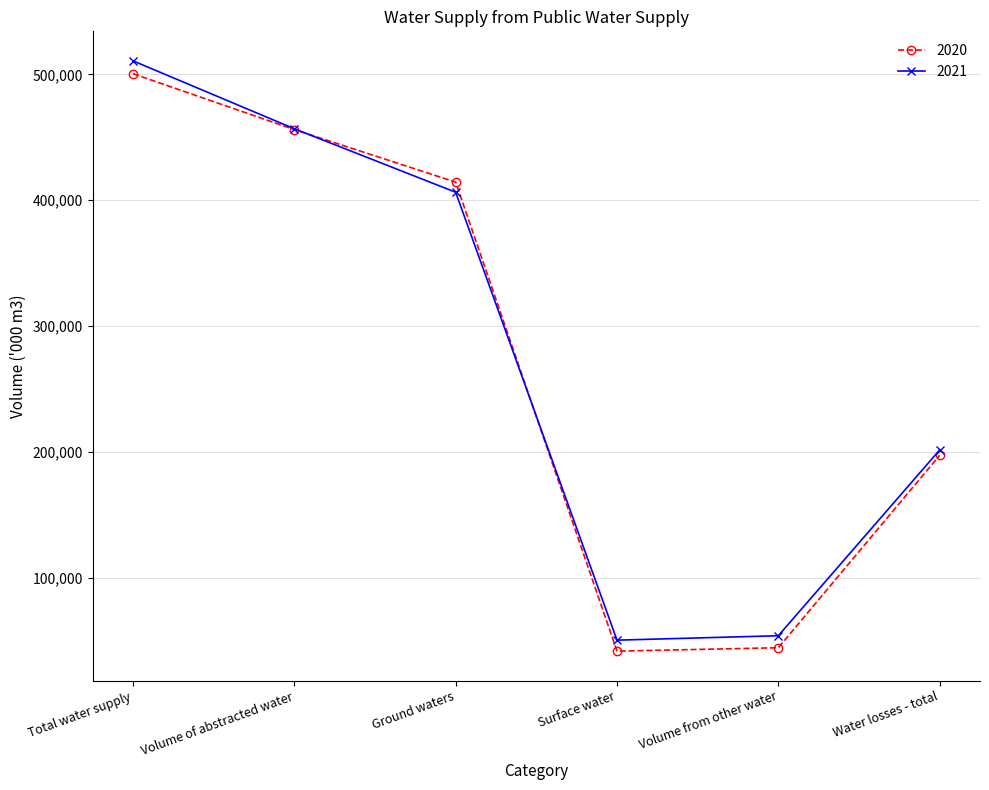

How many lines are shown in the chart?

2